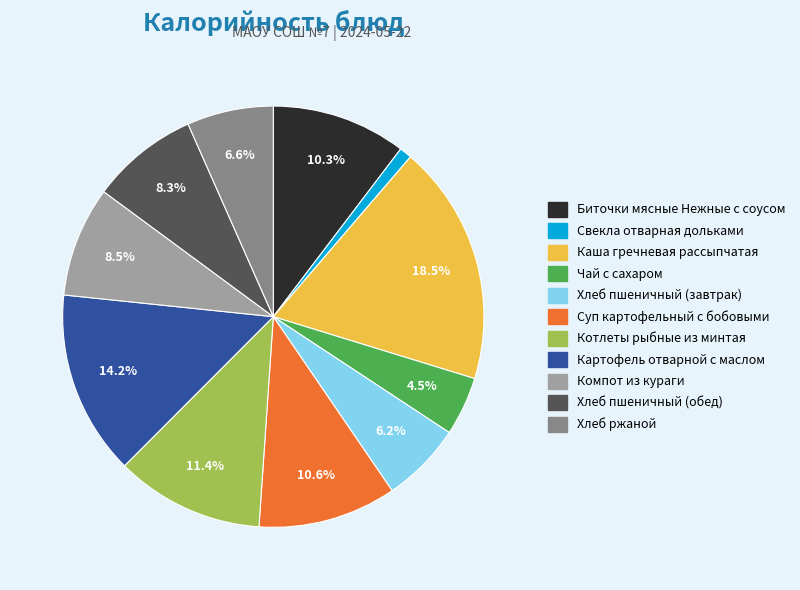

To the nearest percent, what is the combined percentage of Хлеб ржаной and Хлеб пшеничный (обед)?

15%